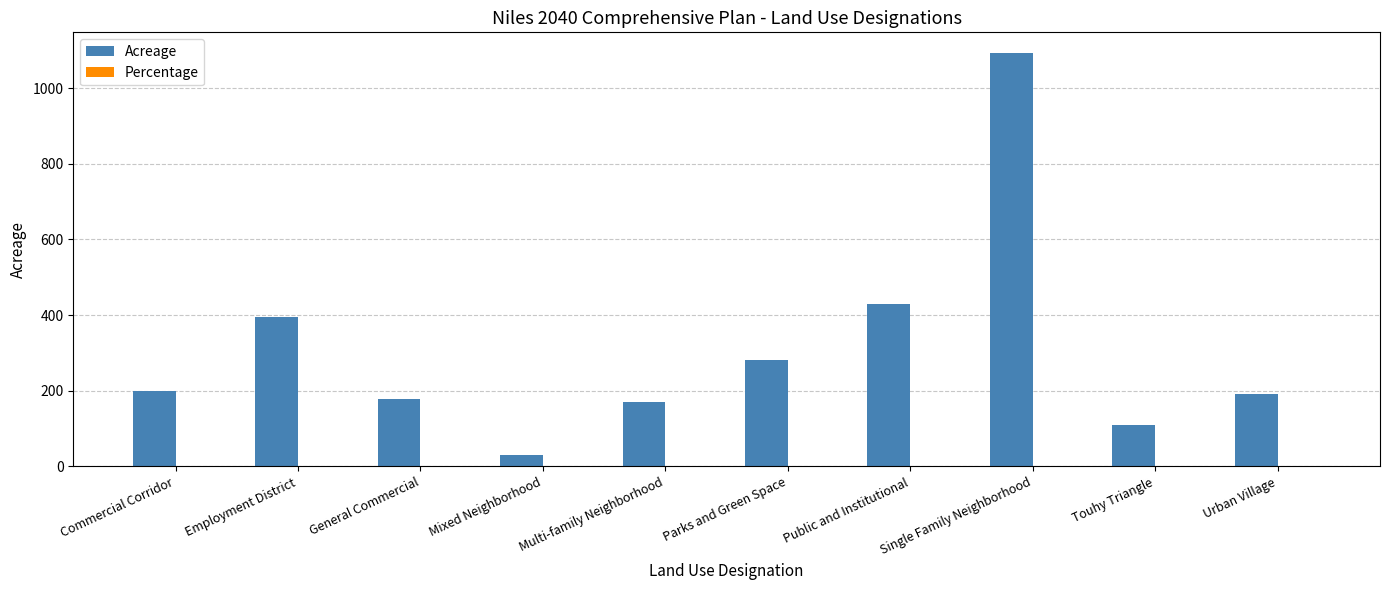

What value does the Acreage series have at Touhy Triangle?

110.6